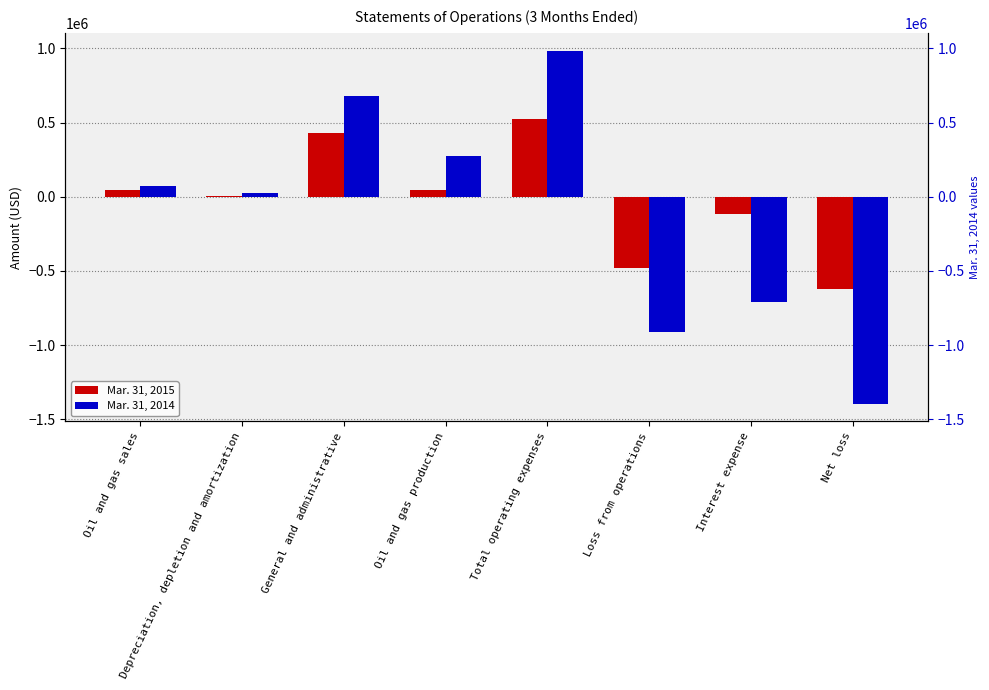

Count the number of data series in this chart.

2